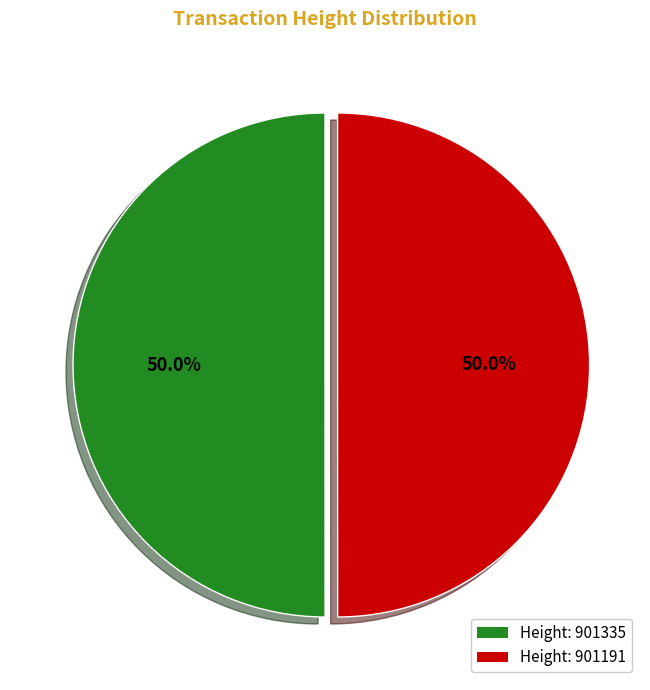

Approximately how many times larger is the value at Height: 901191 compared to Height: 901335?

1.0